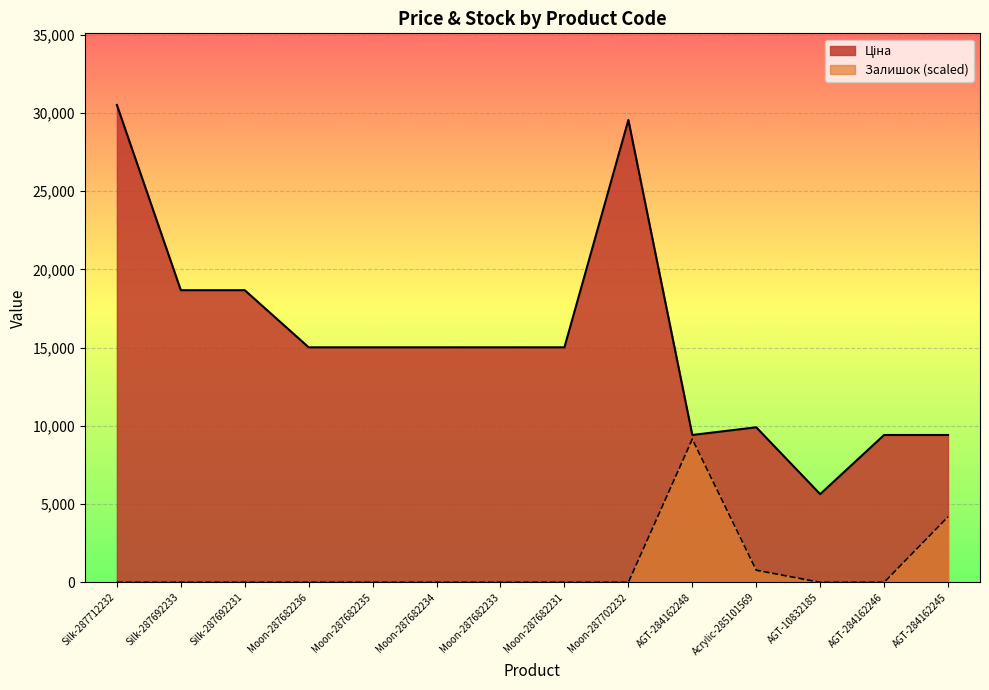

Reading left to right, extract all data points from this chart.

Ціна: Silk-287712232=30512.3	Silk-287692233=18671.5	Silk-287692231=18671.5	Moon-287682236=15019.2	Moon-287682235=15019.2	Moon-287682234=15019.2	Moon-287682233=15019.2	Moon-287682231=15019.2	Moon-287702232=29548.9	AGT-284162248=9416.9	Acrylic-285101569=9908.5	AGT-10832185=5636.0	AGT-284162246=9416.9	AGT-284162245=9416.9
Залишок: Silk-287712232=0.0	Silk-287692233=0.0	Silk-287692231=0.0	Moon-287682236=0.0	Moon-287682235=0.0	Moon-287682234=0.0	Moon-287682233=0.0	Moon-287682231=0.0	Moon-287702232=0.0	AGT-284162248=9153.7	Acrylic-285101569=775.7	AGT-10832185=0.0	AGT-284162246=0.0	AGT-284162245=4189.0